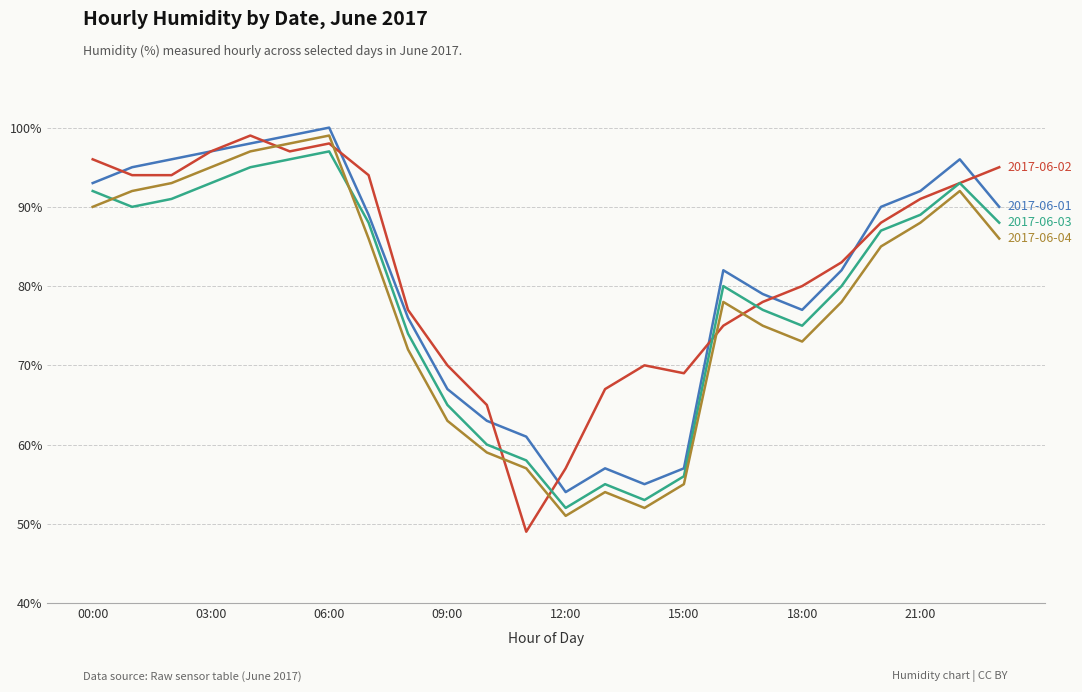

What is the maximum value shown in the chart?

100